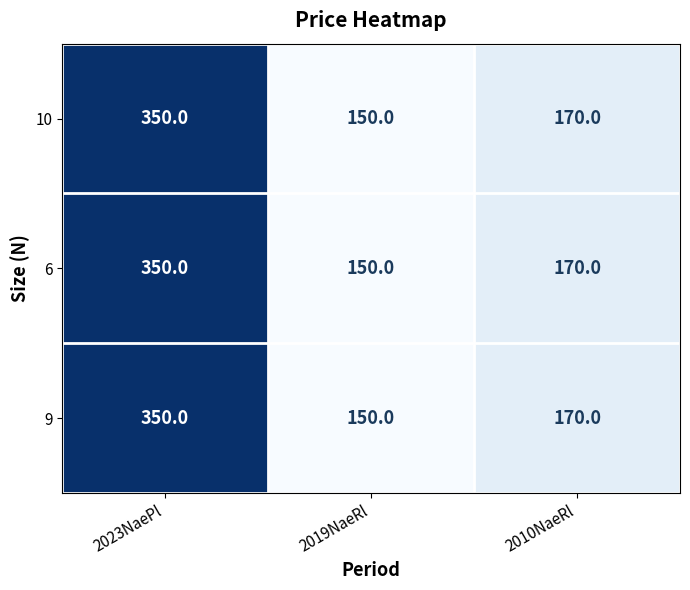

Reading left to right, list all the values displayed in this chart.

10: 2023NaePl=350	2019NaeRl=150	2010NaeRl=170
6: 2023NaePl=350	2019NaeRl=150	2010NaeRl=170
9: 2023NaePl=350	2019NaeRl=150	2010NaeRl=170